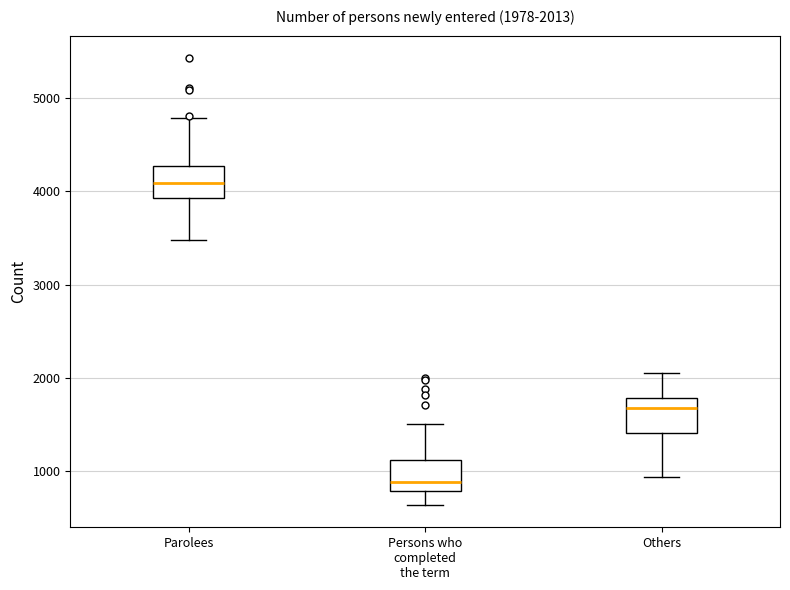

Which box has the highest median line?

Parolees